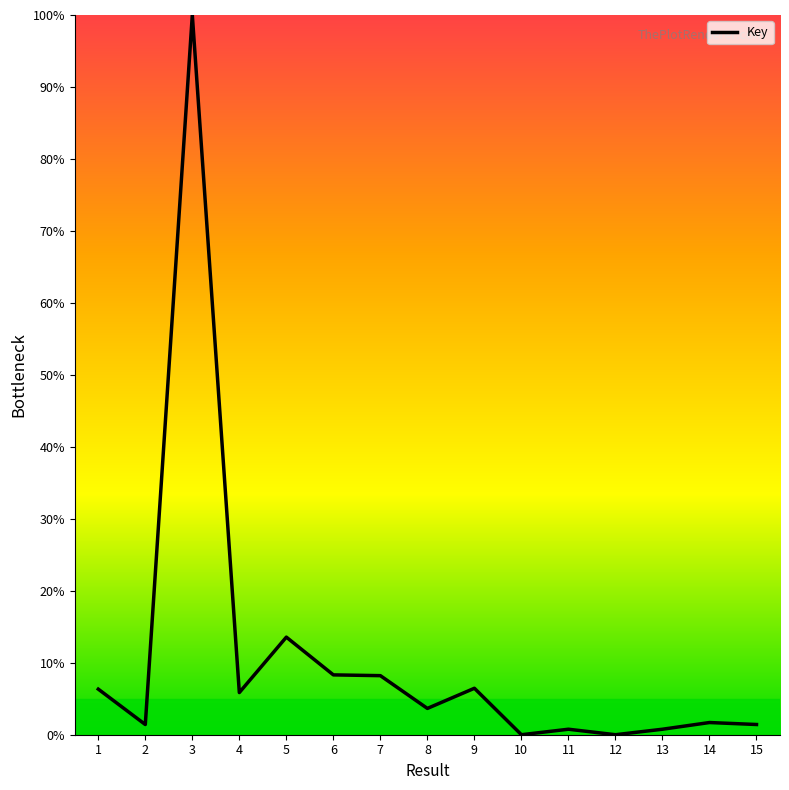

Is it true that the value at 1 is 6.3?

True